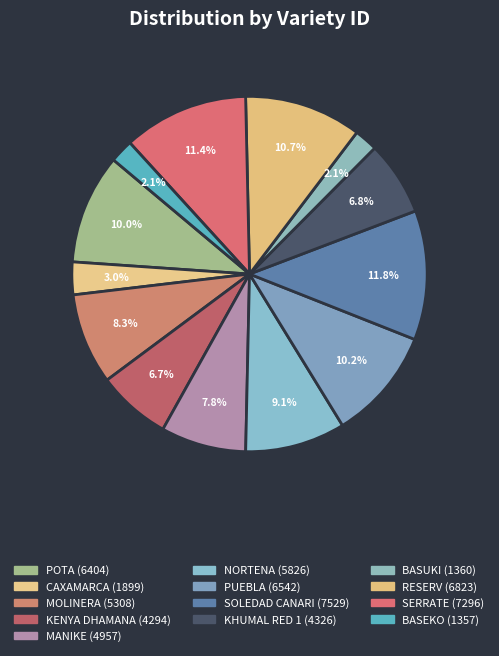

To the nearest percent, what is the difference between the MOLINERA and BASUKI slice percentages?

6%